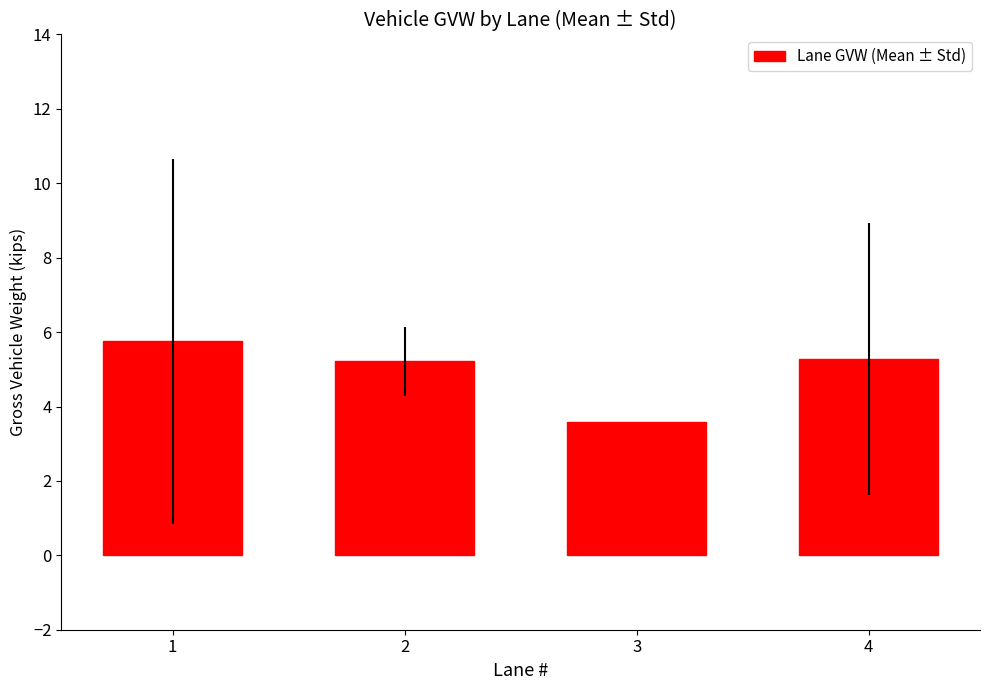

What is the value of the 1st bar from the left?

5.8